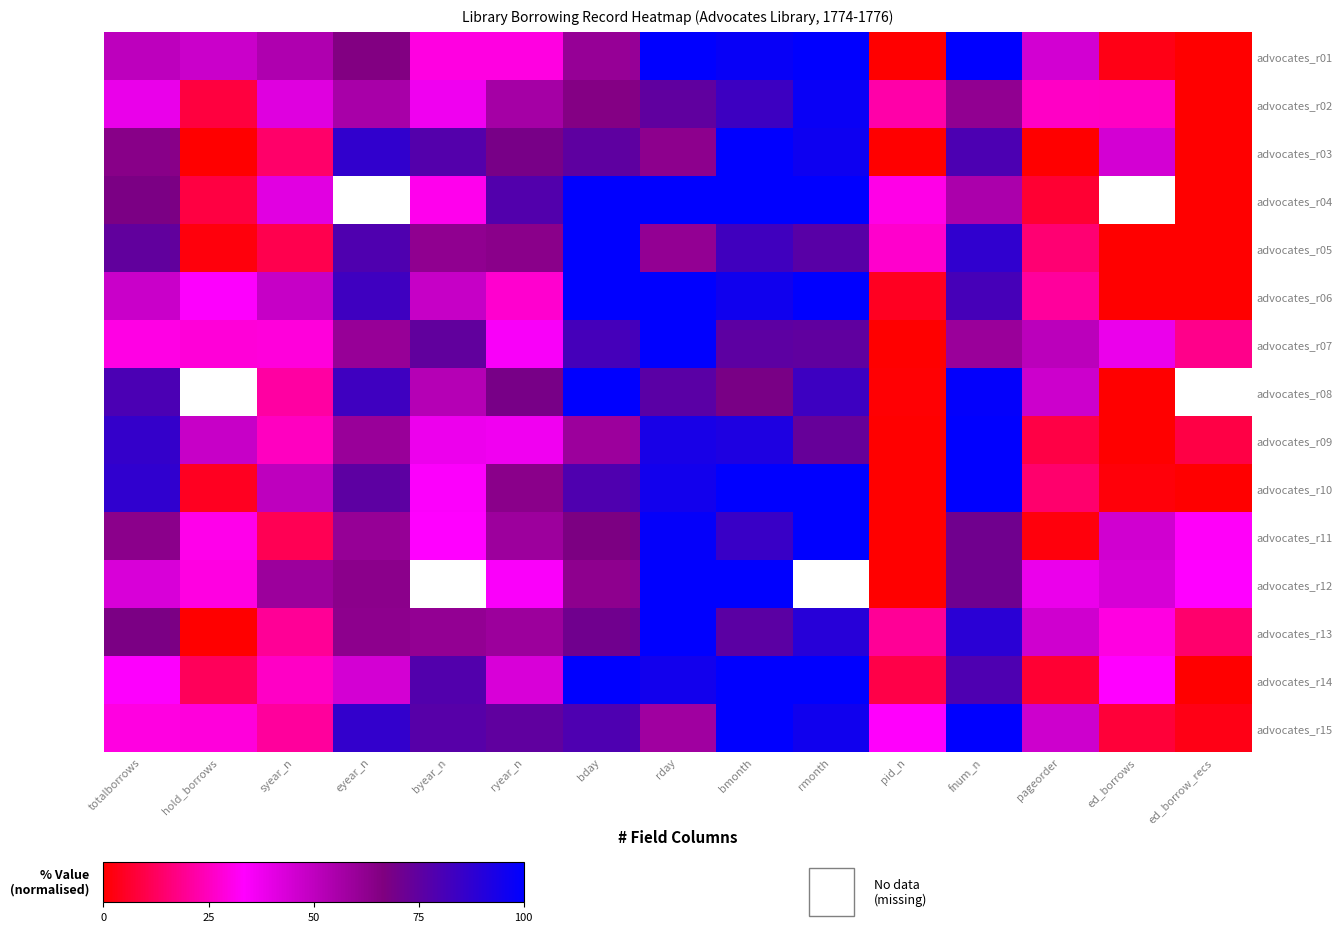

At which category does the chart reach its peak across all series?

rday